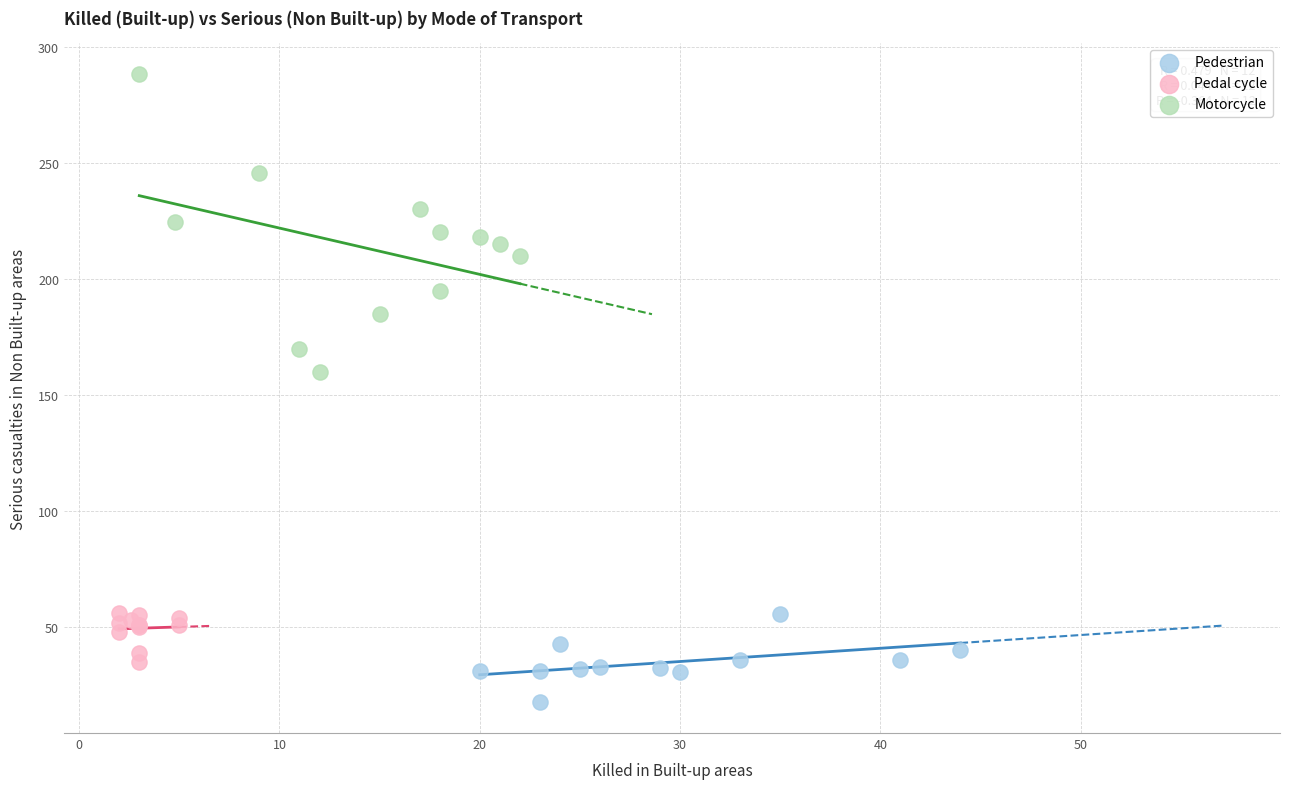

Which series reaches the maximum Y coordinate?

Motorcycle